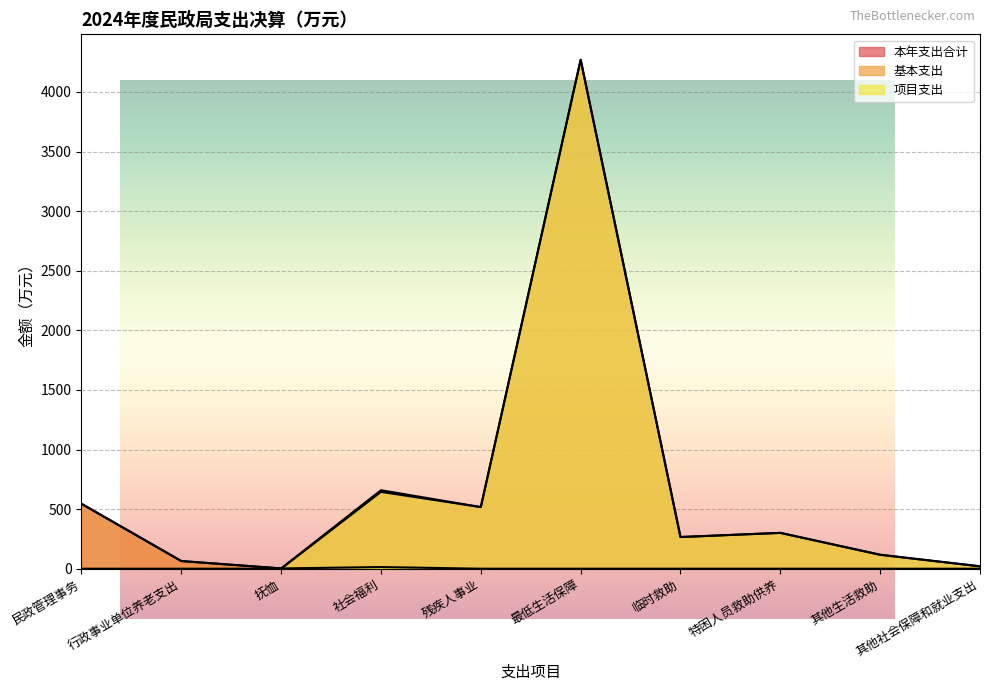

What is the maximum value for 本年支出合计?

4270.2